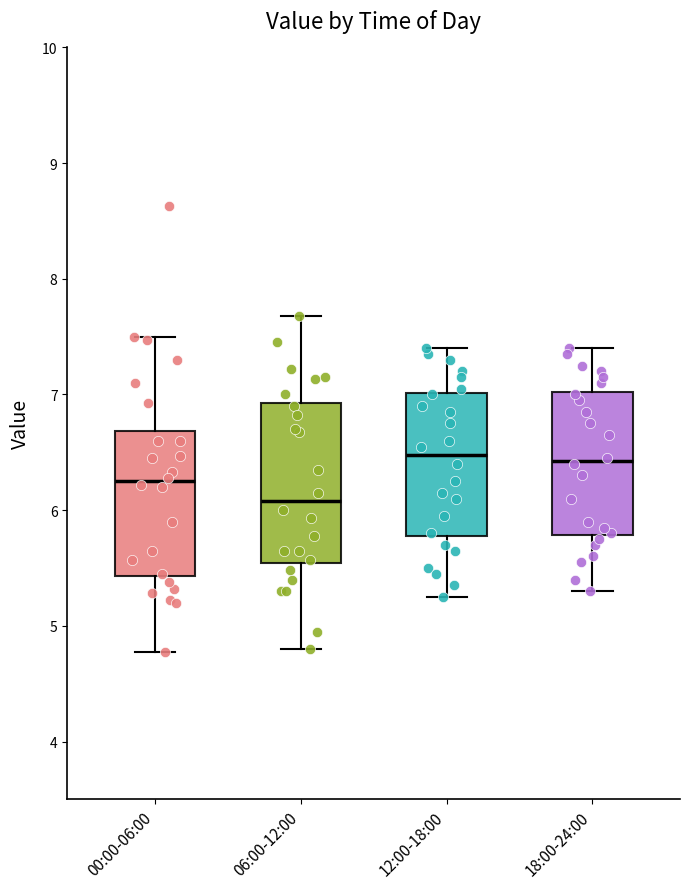

Where is the upper edge of the box for 00:00-06:00 on the y-axis? The values are not printed on the chart, so give them approximately, as read against the axis.

6.7